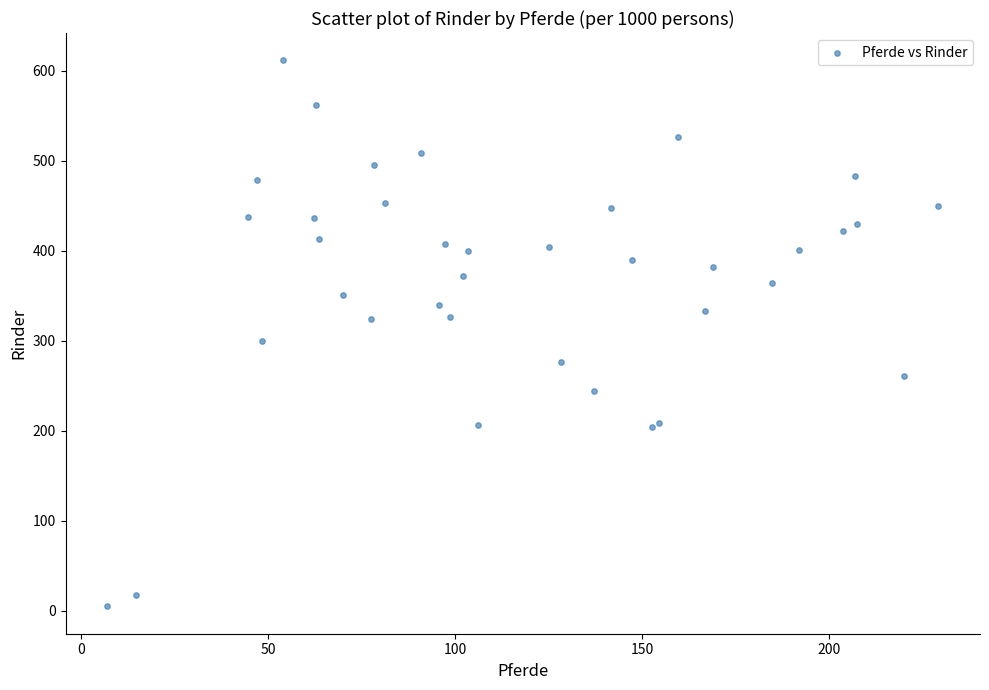

What Y value in the scatter plot is closest to 308?

300.1